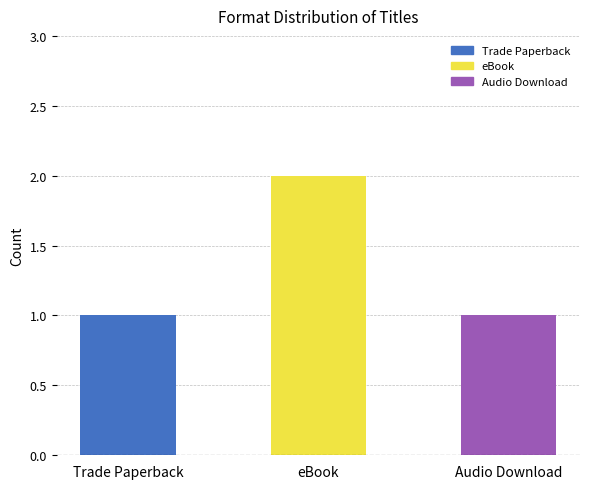

Which category has the highest value across all series?

eBook